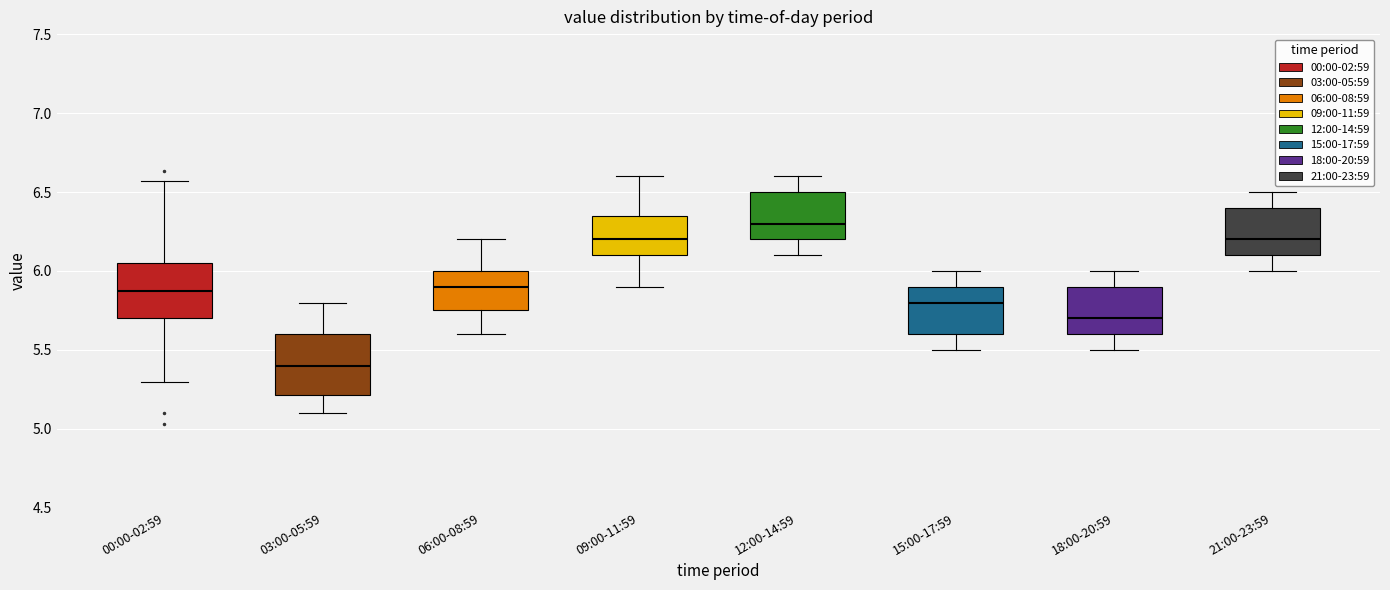

Which box has the lowest median line?

03:00-05:59